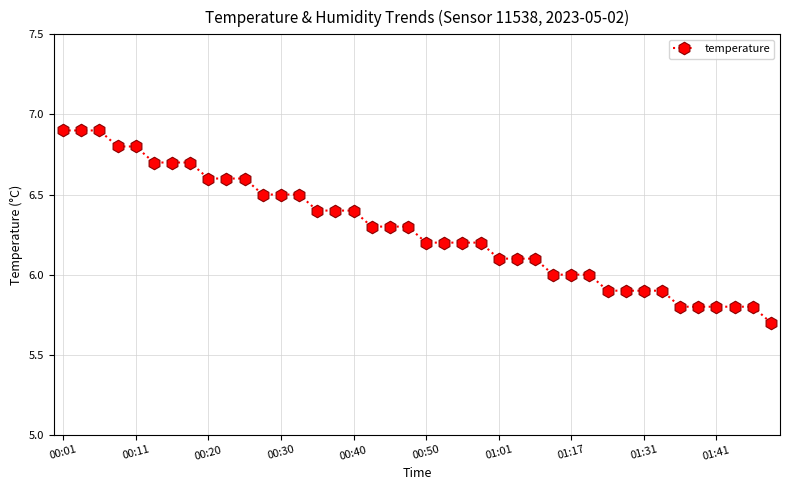

What is the average value?

6.3